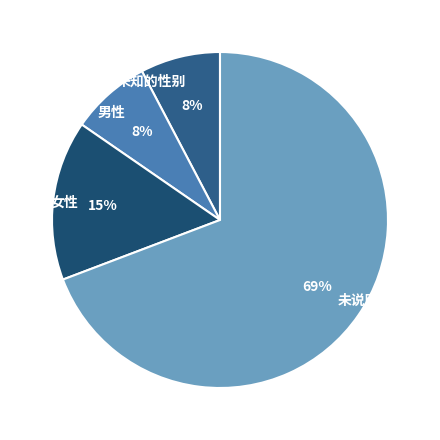

Which category has the biggest portion of the pie?

未说明的性别